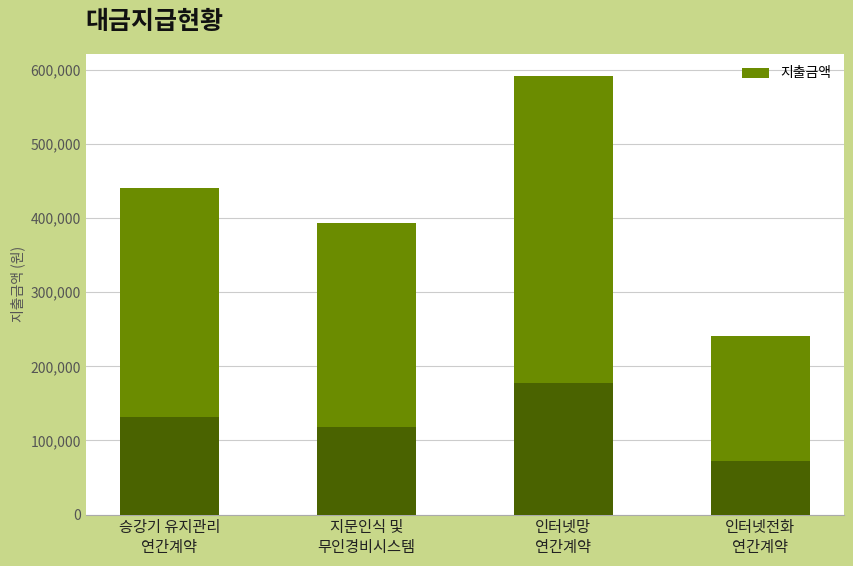

Reading left to right, what are all the values shown in this chart?

440000	393000	591800	240380